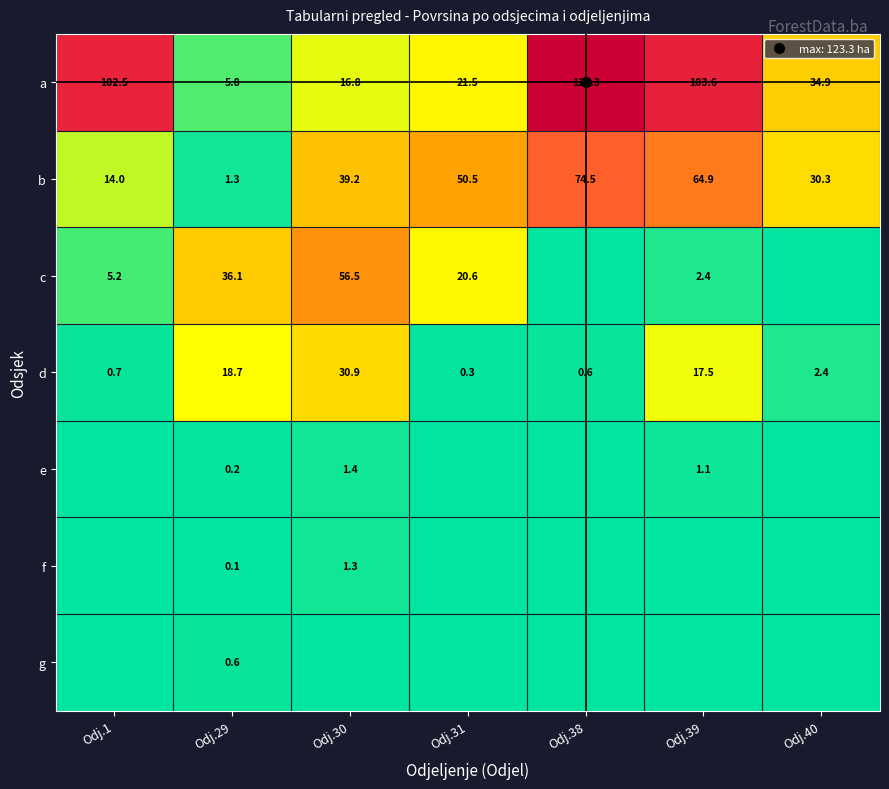

Rank the categories by c value from highest to lowest.

Odj.30, Odj.29, Odj.31, Odj.1, Odj.39, Odj.38, Odj.40